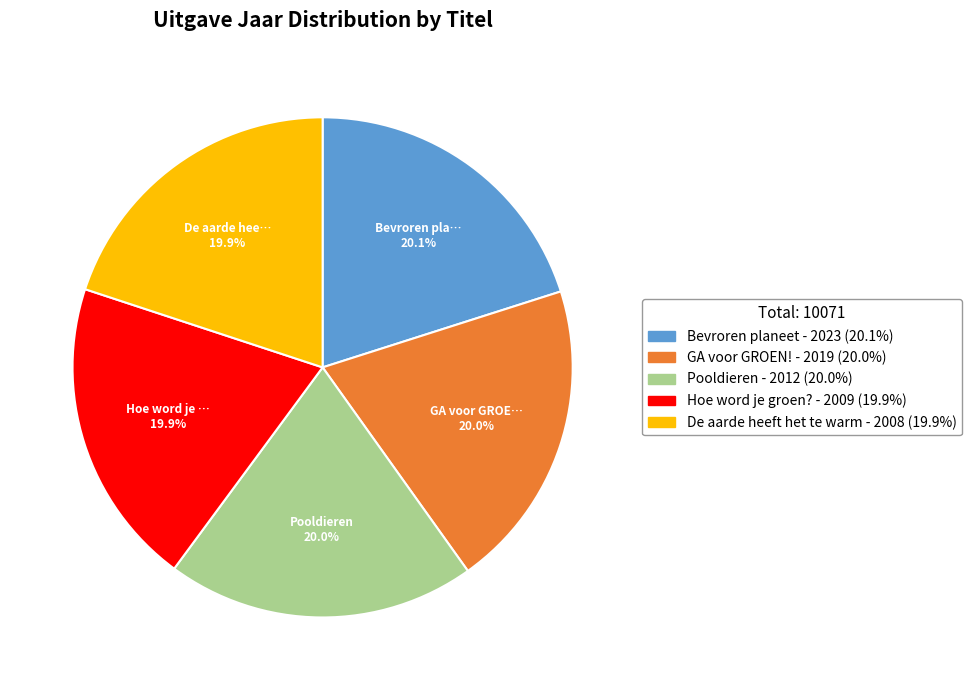

Combined, do Pooldieren and GA voor GROEN! account for over 50%?

No